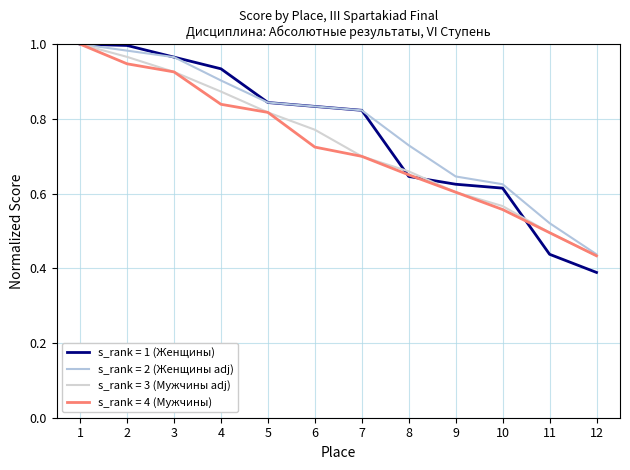

Which series changed the most between 4 and 11?

s_rank = 1 (Женщины)